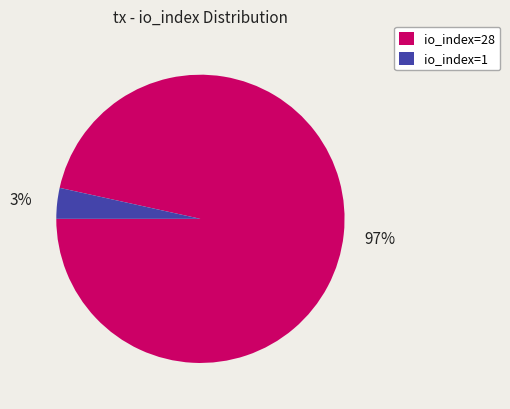

What is the largest slice in the pie chart?

io_index=28